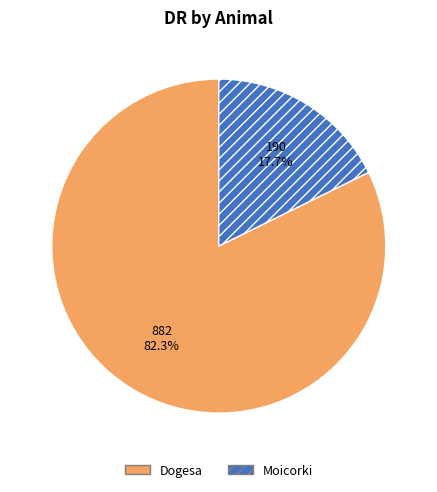

What percentage is the Dogesa slice, to the nearest percent?

82%